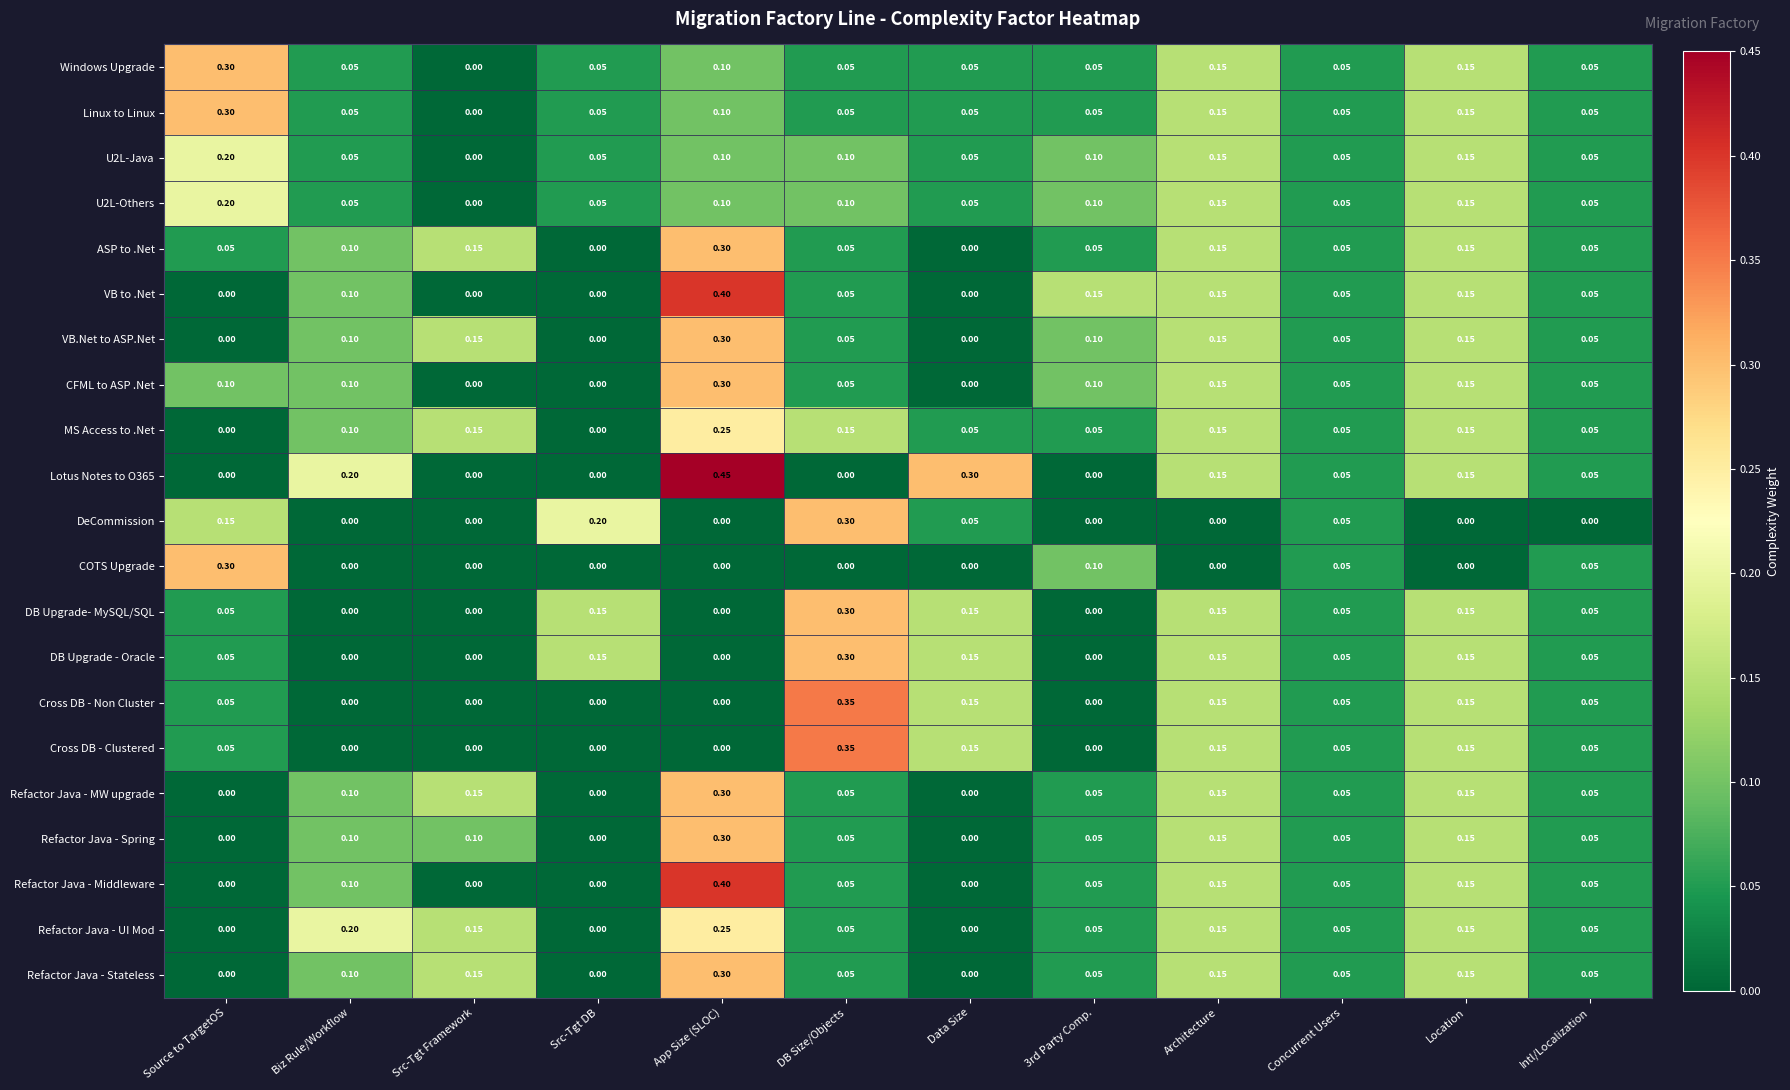

Is the value of DeCommission at App Size (SLOC) greater than the value of Windows Upgrade at Architecture?

No